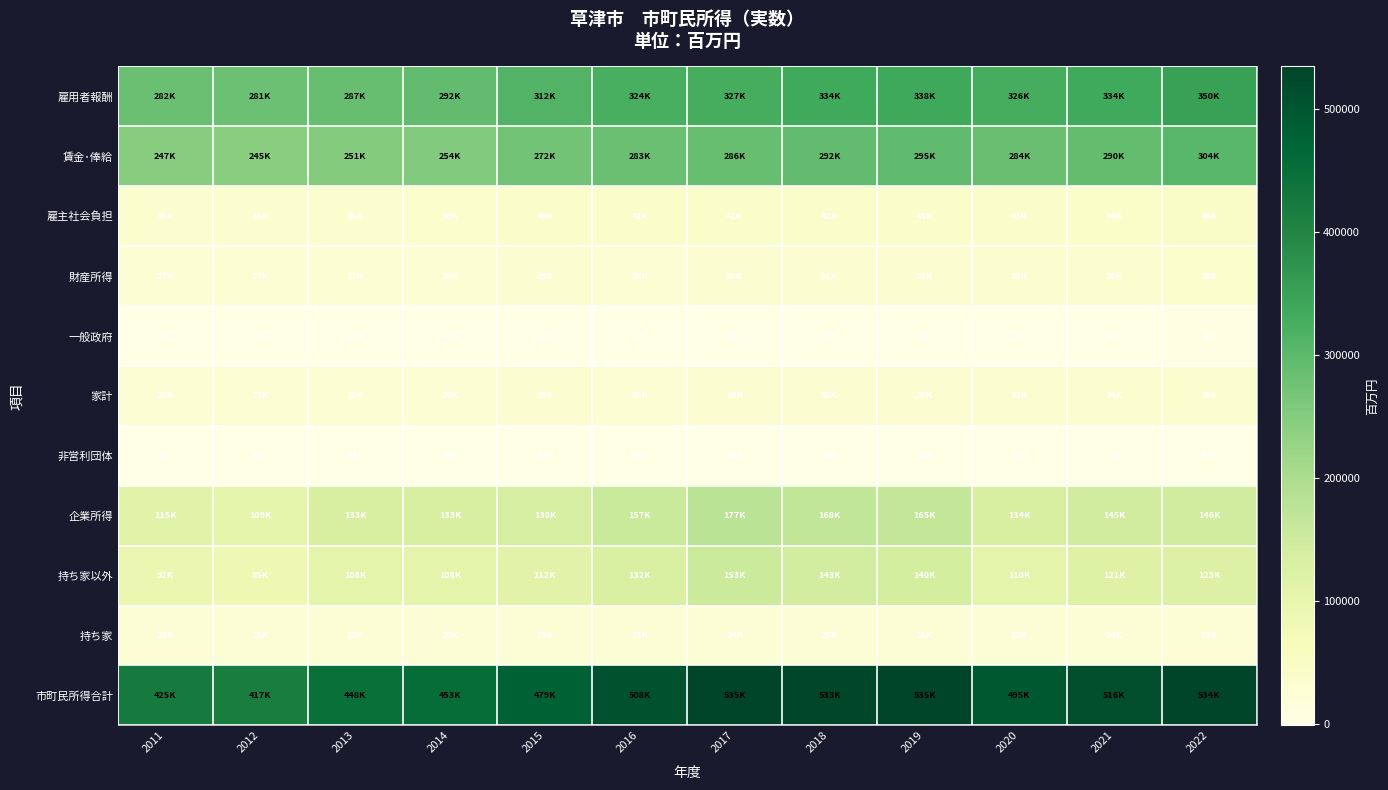

What is the difference between the 非営利団体 values at 2018 and 2019?

26